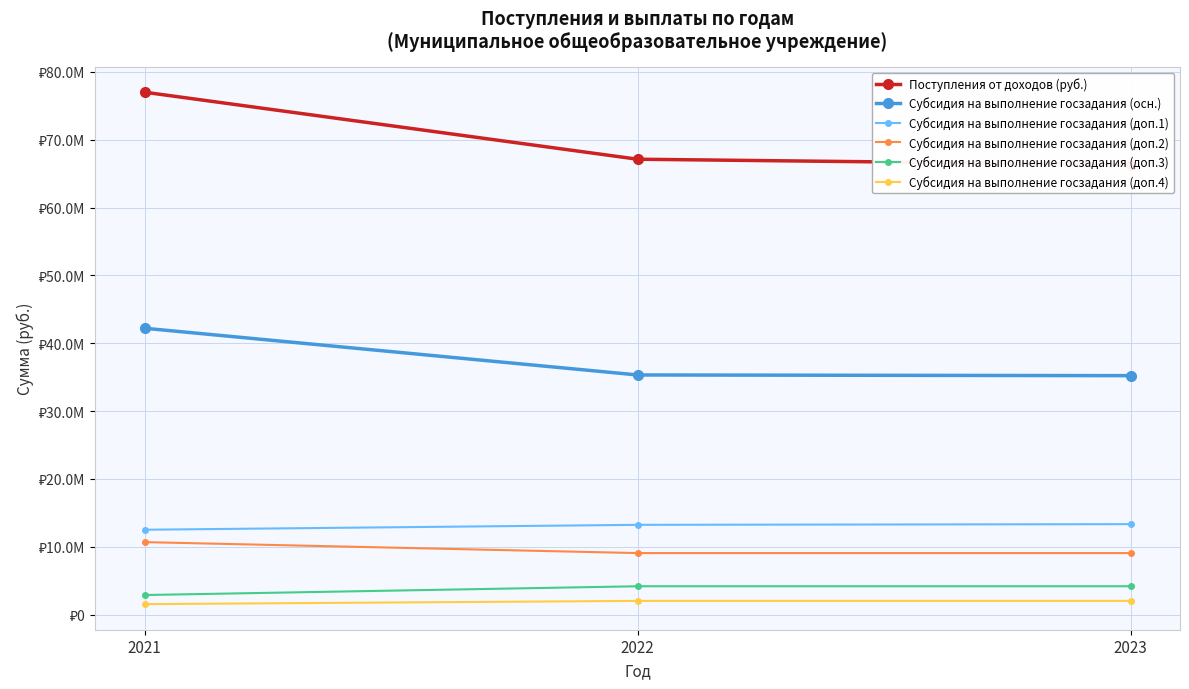

Which series changed the most between 2022 and 2023?

Поступления от доходов (руб.)